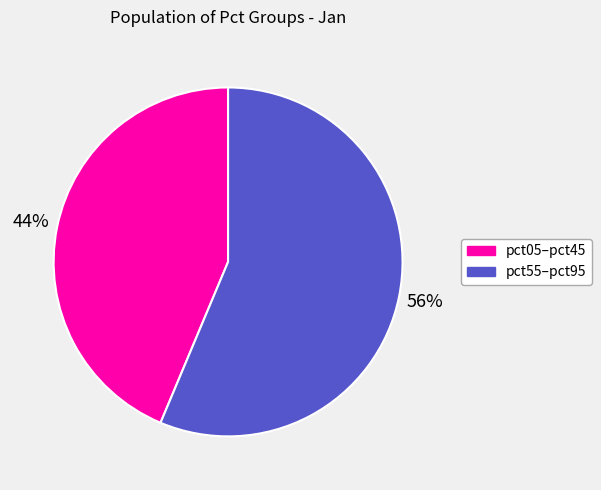

To the nearest percent, what percentage of the pie is pct55–pct95?

56%